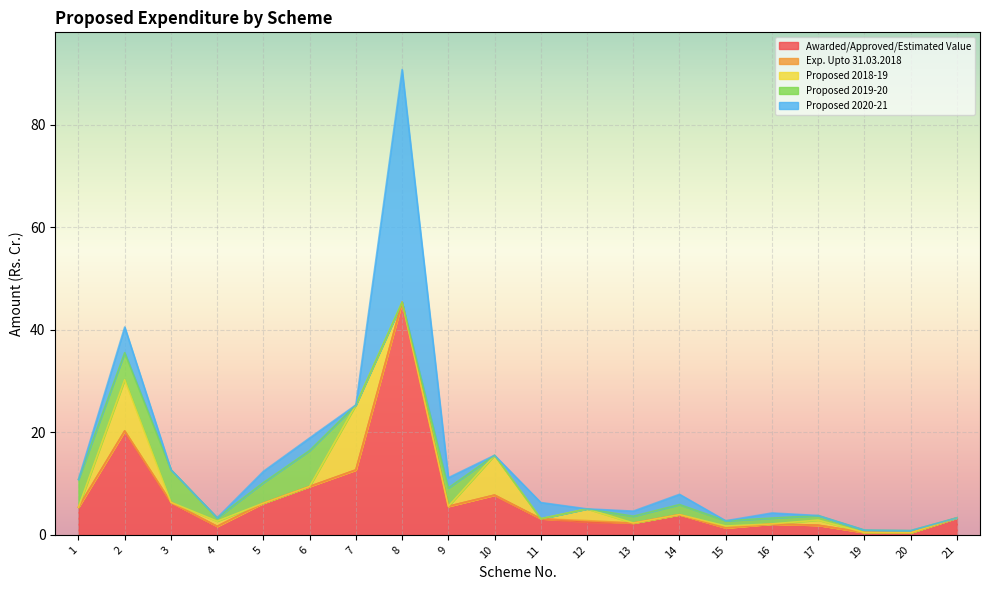

Which series changed the most between 11 and 13?

Proposed 2020-21